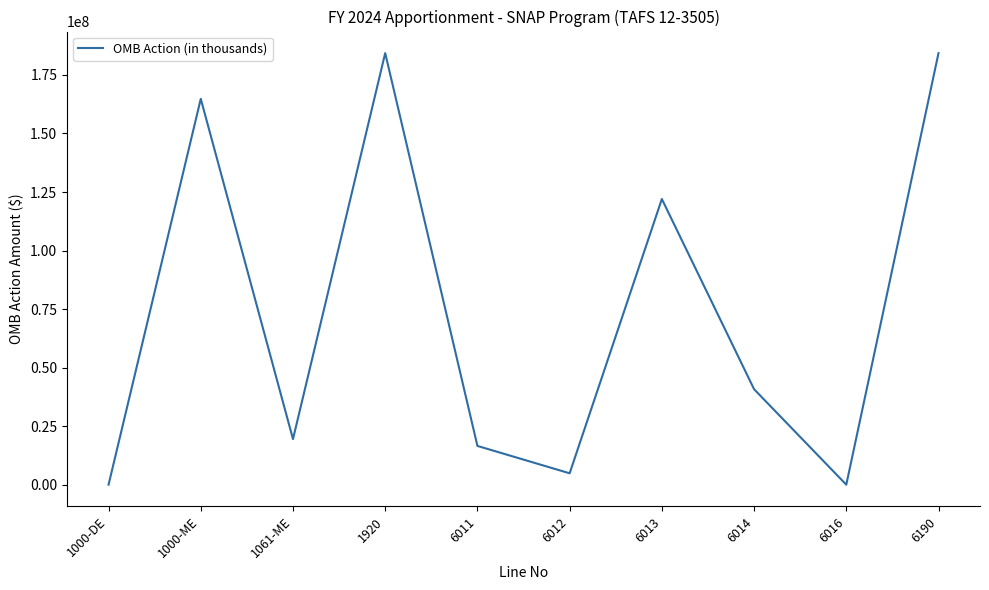

What is the change in value from 6011 to 6013?

+105440004